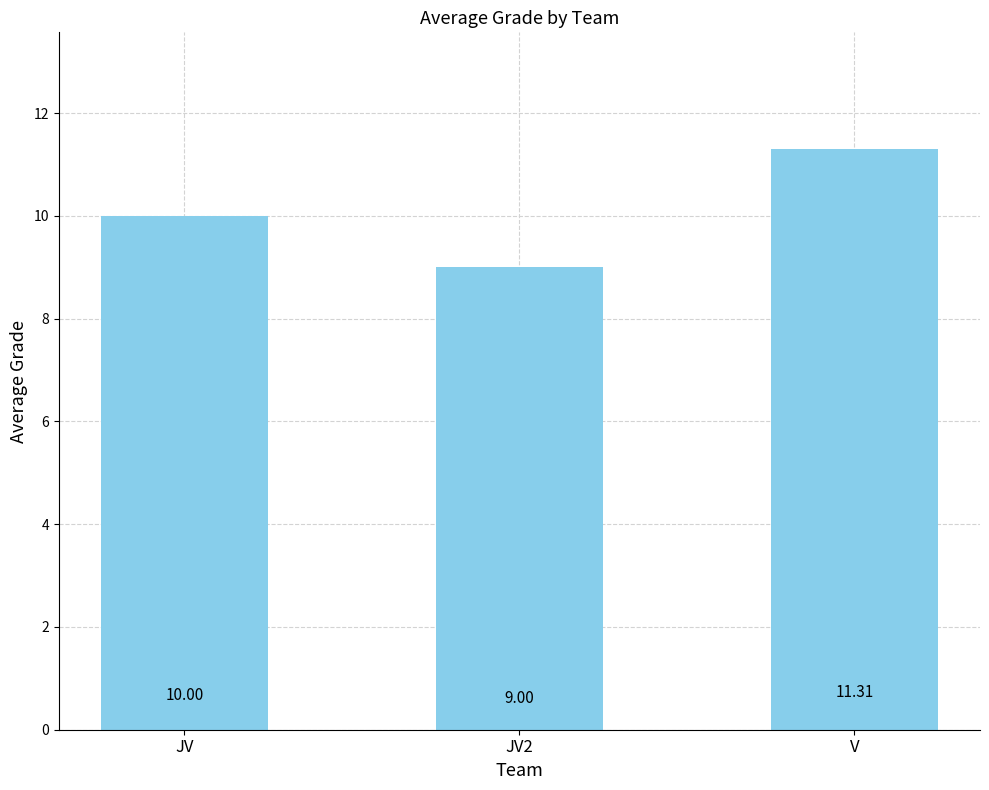

At which category does the chart reach its minimum across all series?

JV2